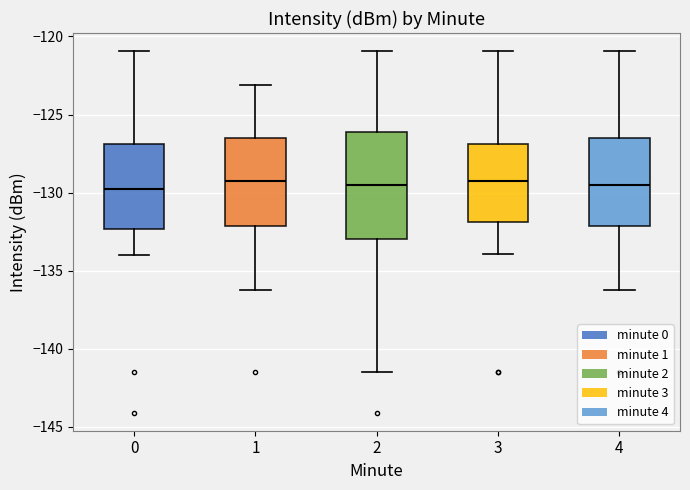

Reading left to right, transcribe this box plot: for each box, give where its median line is, the range the box spans, and where its two whiskers end, as read against the y-axis. The values are not printed on the chart, so give them approximately, as read against the axis.

0: median -130.0, box -132.5 to -127.0, whiskers -134.0 to -121.0
1: median -129.5, box -132.0 to -126.5, whiskers -136.5 to -123.0
2: median -129.5, box -133.0 to -126.0, whiskers -141.5 to -121.0
3: median -129.5, box -132.0 to -127.0, whiskers -134.0 to -121.0
4: median -129.5, box -132.0 to -126.5, whiskers -136.5 to -121.0